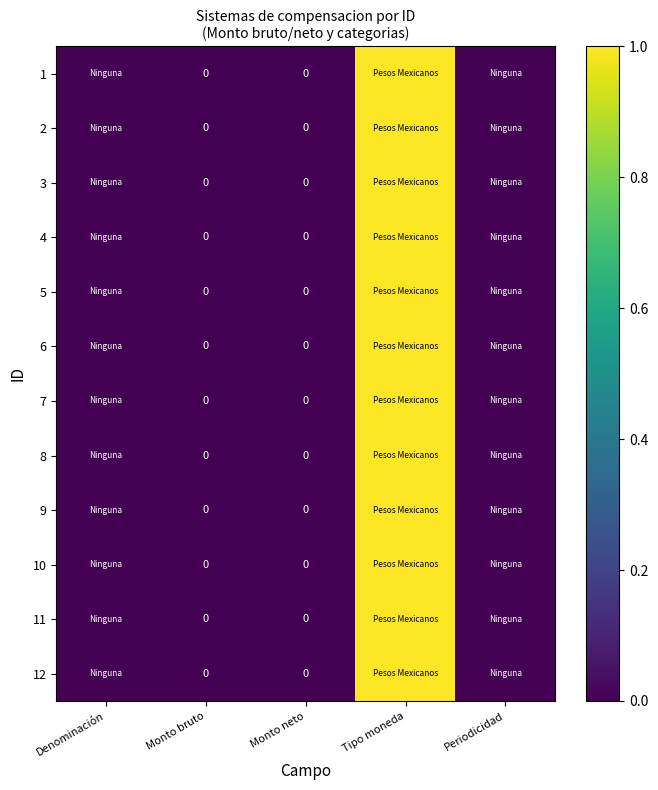

The value of 10 at Periodicidad is 0. True or false?

True